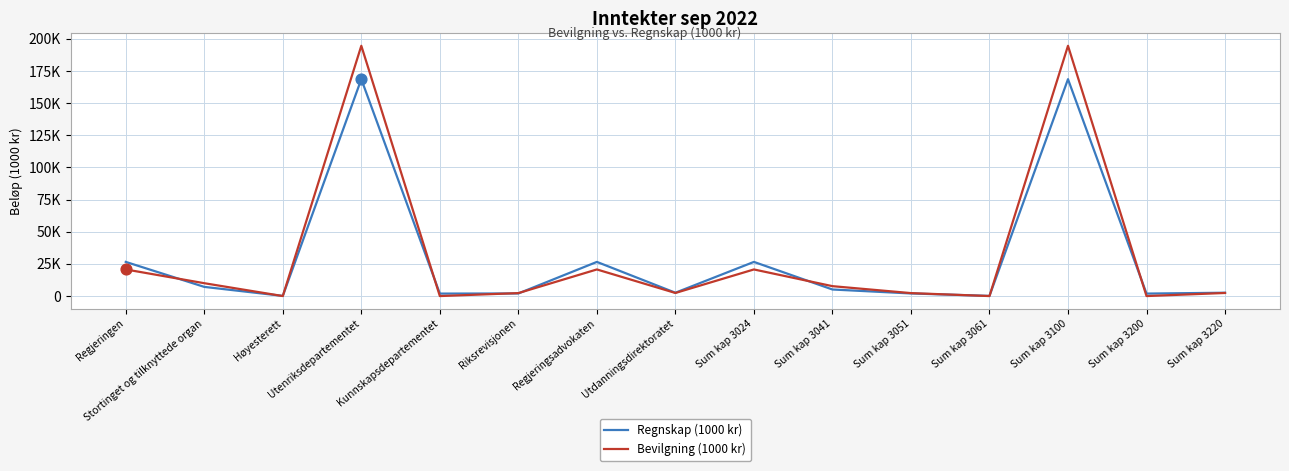

At how many categories does at least one series exceed 67822?

2